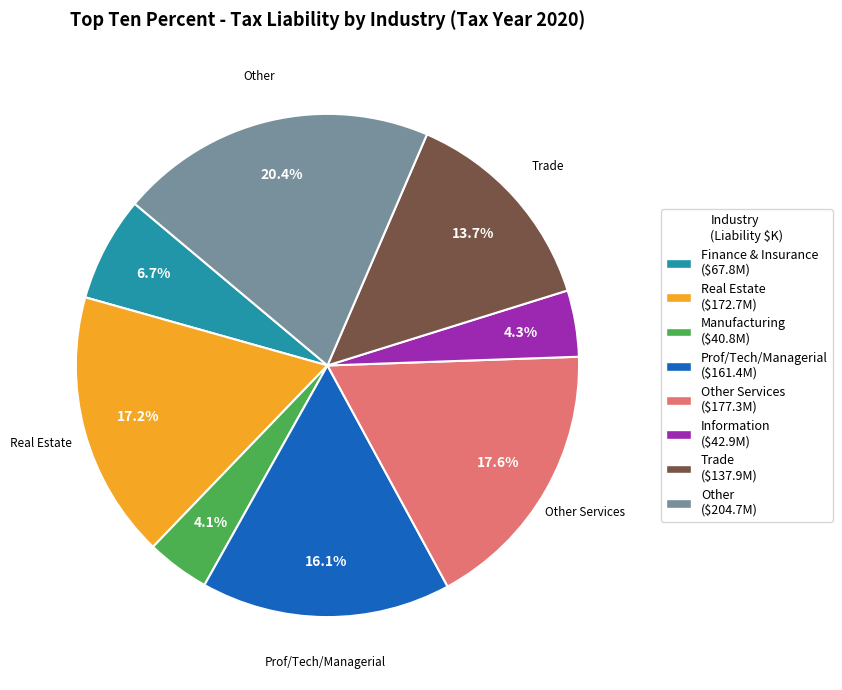

Is there any slice that represents more than half of the pie?

No